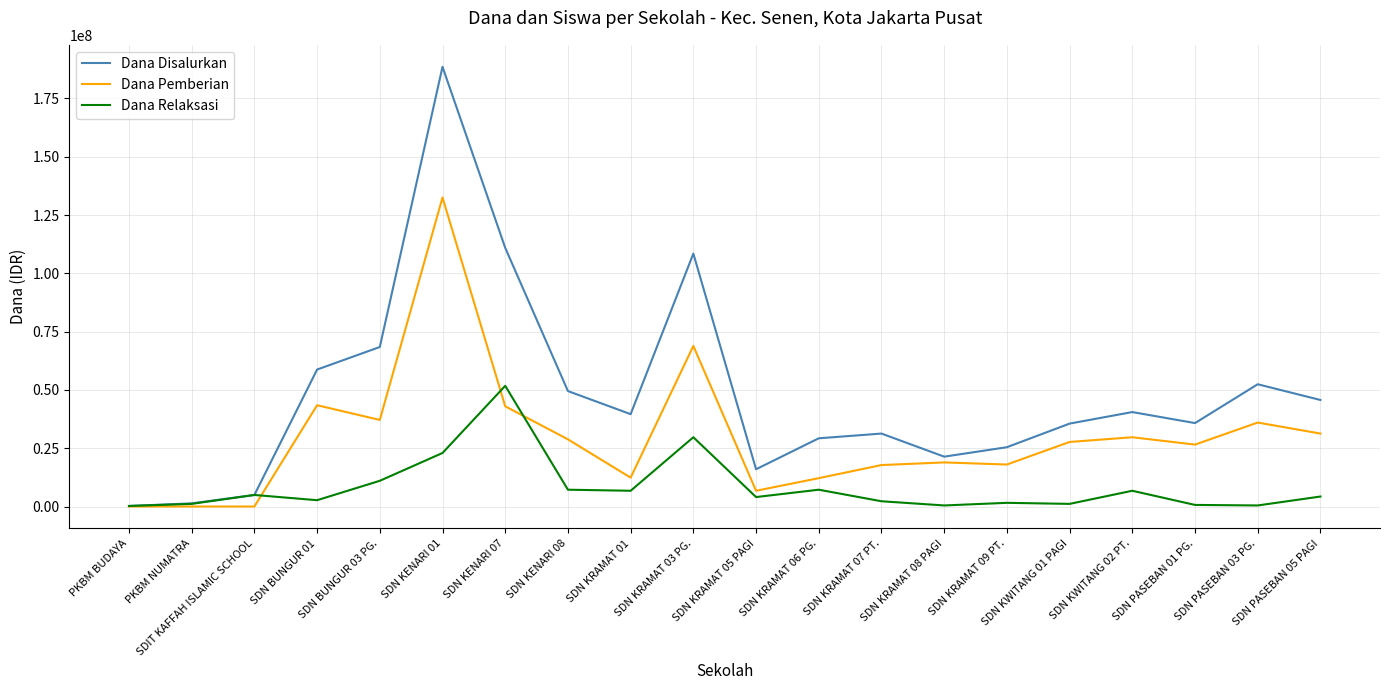

What is the spread (max minus min) of values at SDN KENARI 01?

165600000